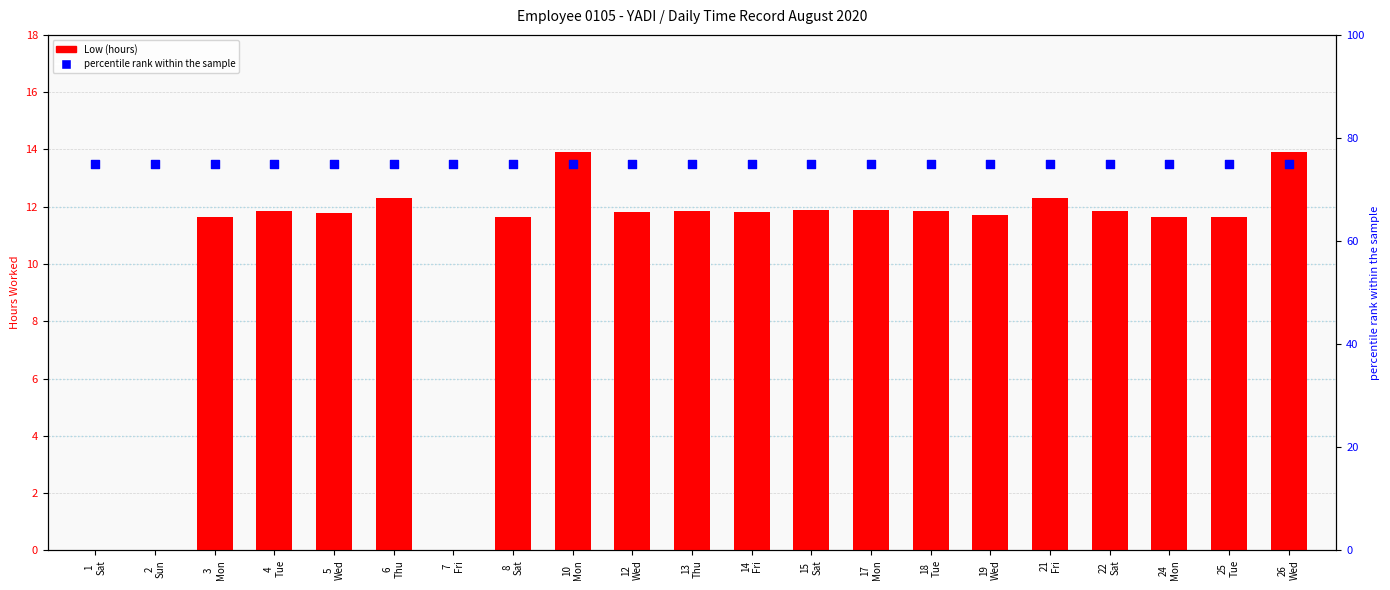

Which series reaches the minimum Y coordinate?

Low (hours)